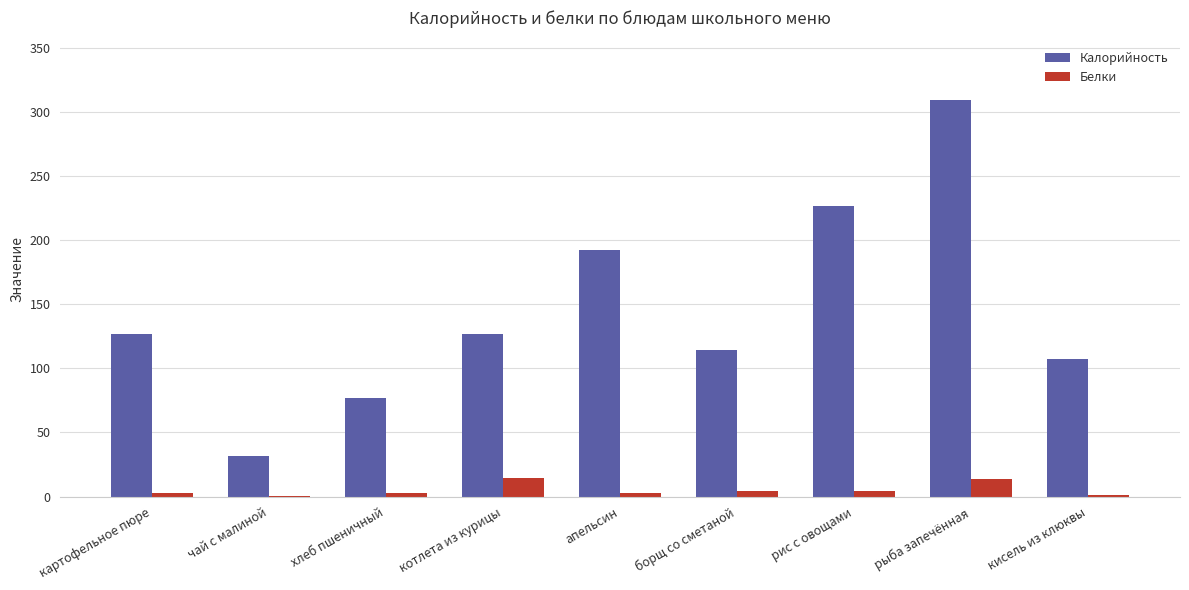

What is the highest value of the Калорийность series?

309.2